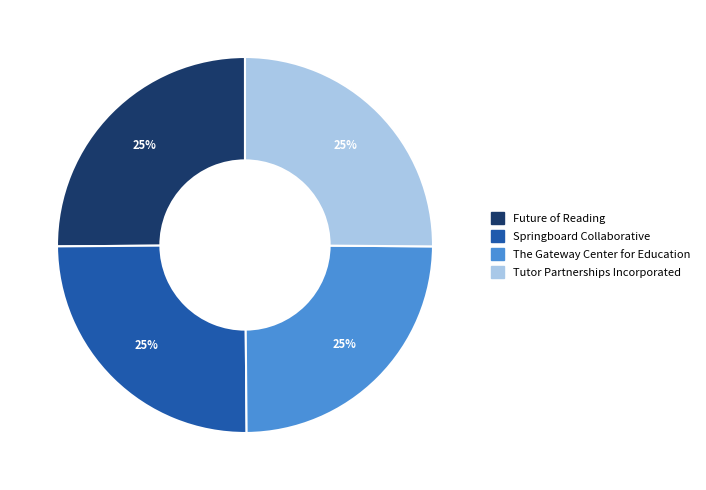

To the nearest percent, what portion does The Gateway Center for Education represent?

25%